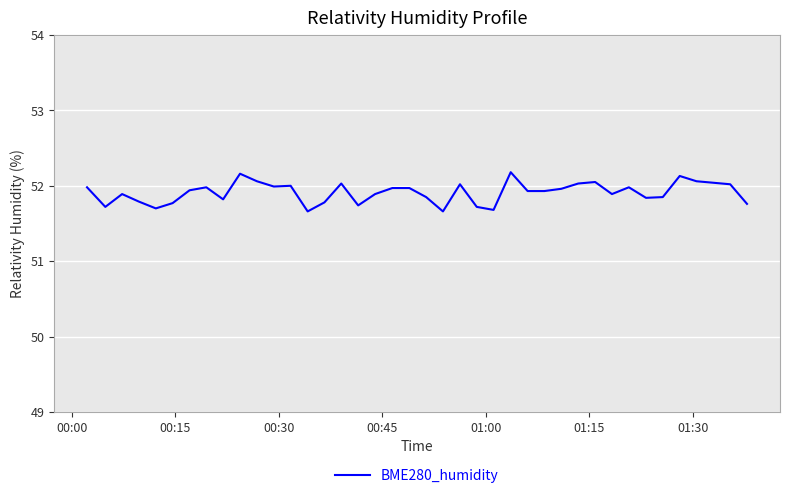

What is the difference between the maximum and minimum values?

0.5